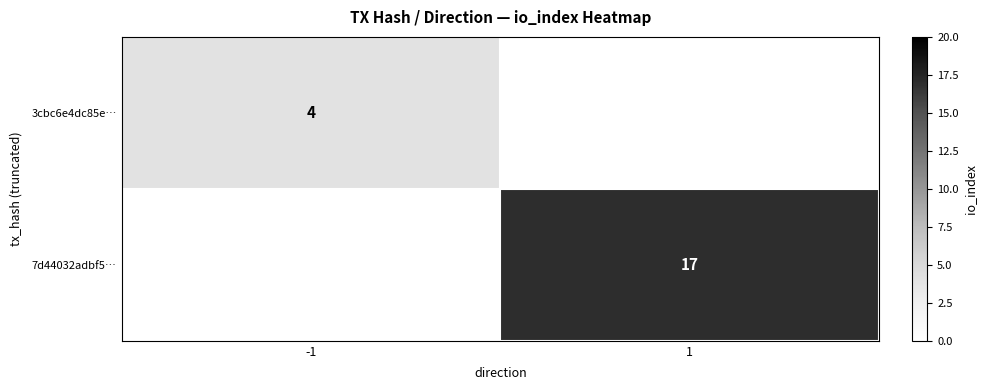

At which category does the chart reach its minimum across all series?

1